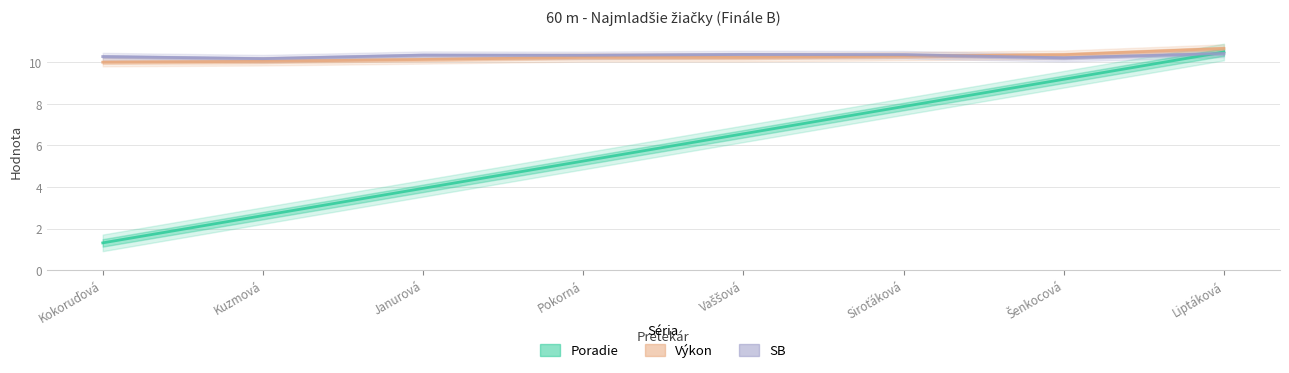

What is the label of the 6th point from the right?

Janurová